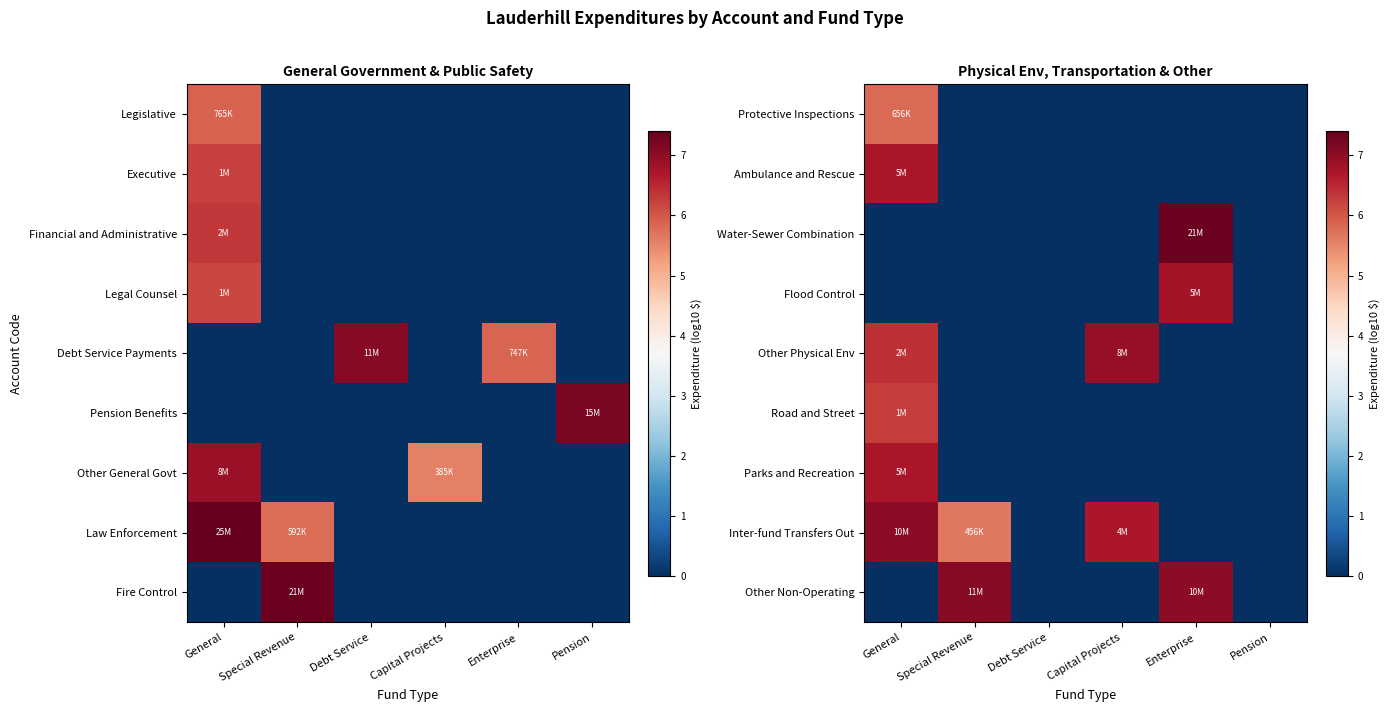

How many data points in Protective Inspections are above 0?

1